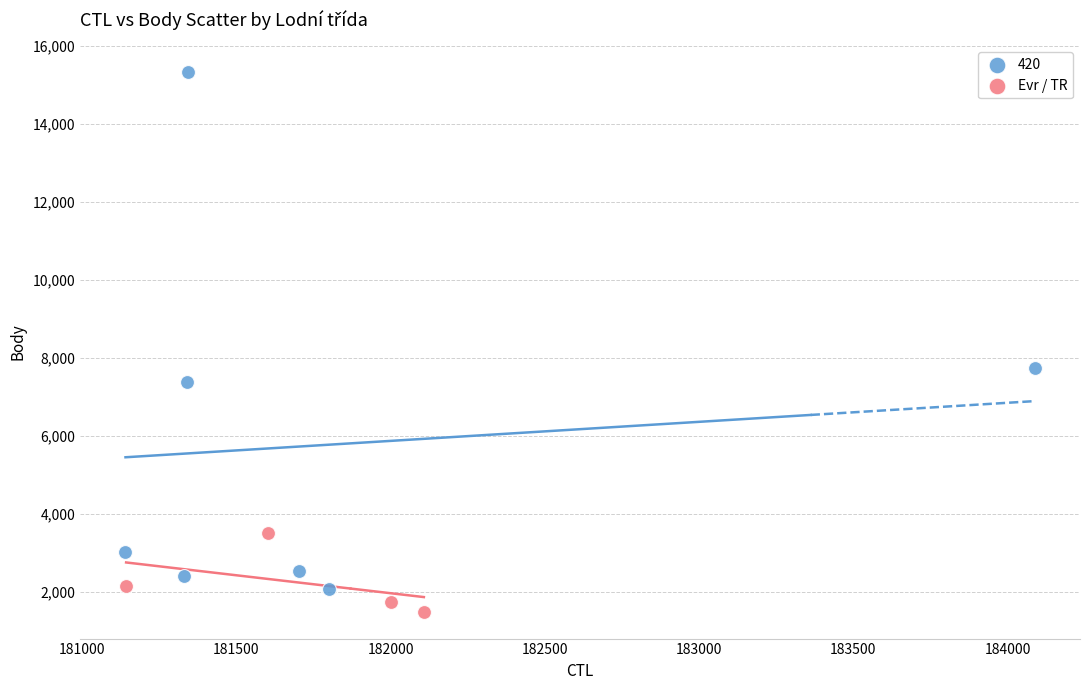

Which series has the largest Y range (max minus min)?

420